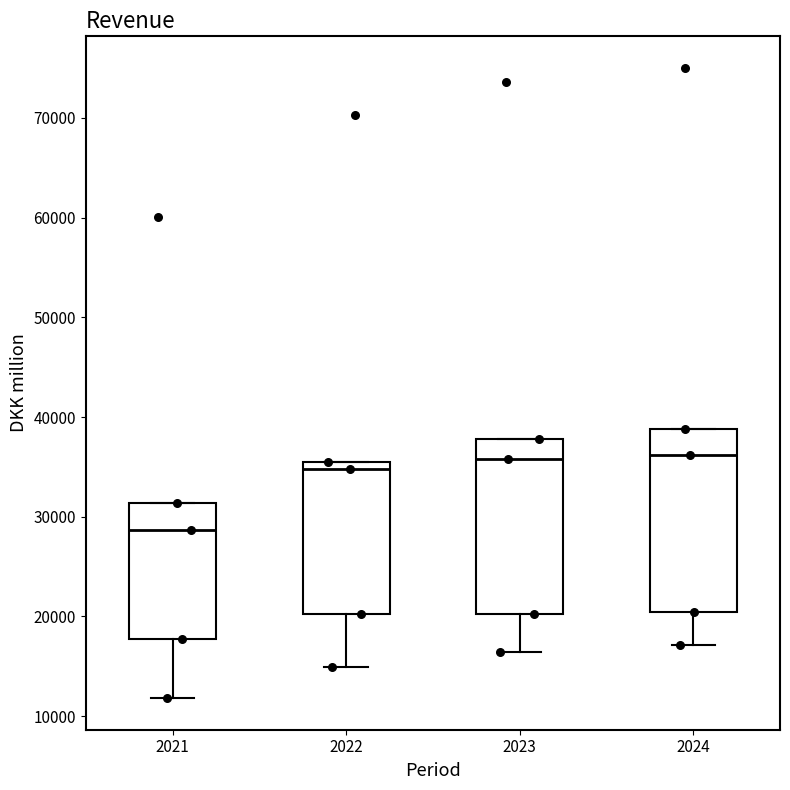

Where is the lower edge of the box at x = 2022 on the y-axis? The values are not printed on the chart, so give them approximately, as read against the axis.

20000